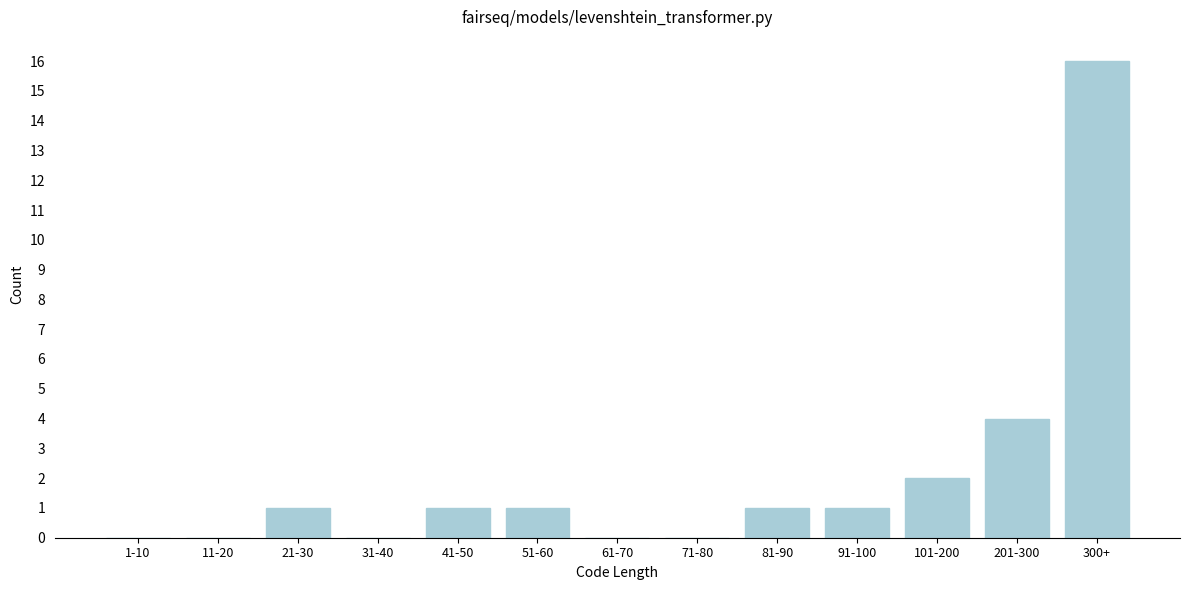

Reading right to left, transcribe all the data shown in this chart.

300+=16	201-300=4	101-200=2	91-100=1	81-90=1	71-80=0	61-70=0	51-60=1	41-50=1	31-40=0	21-30=1	11-20=0	1-10=0